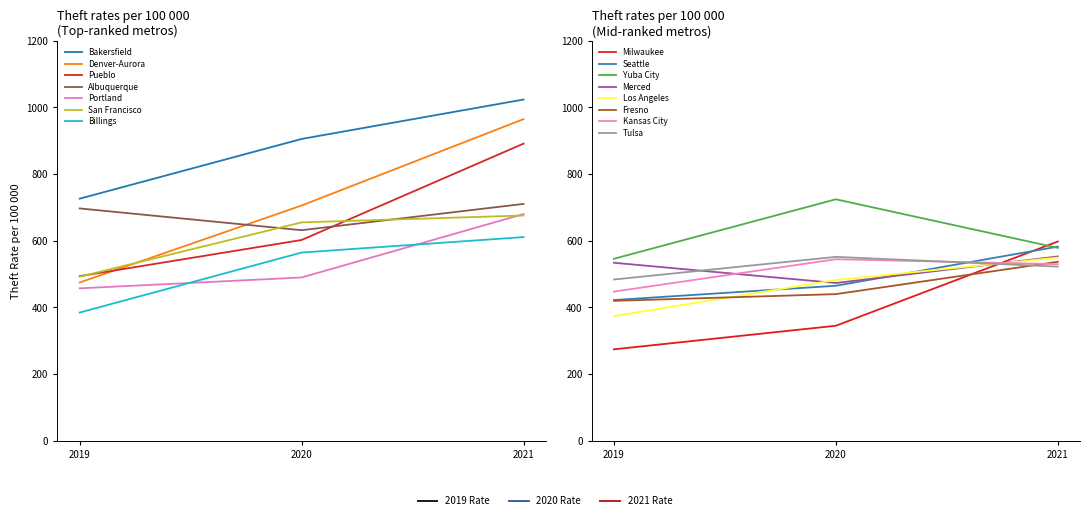

How many values in the 2019 Theft Rate series exceed 474?

8